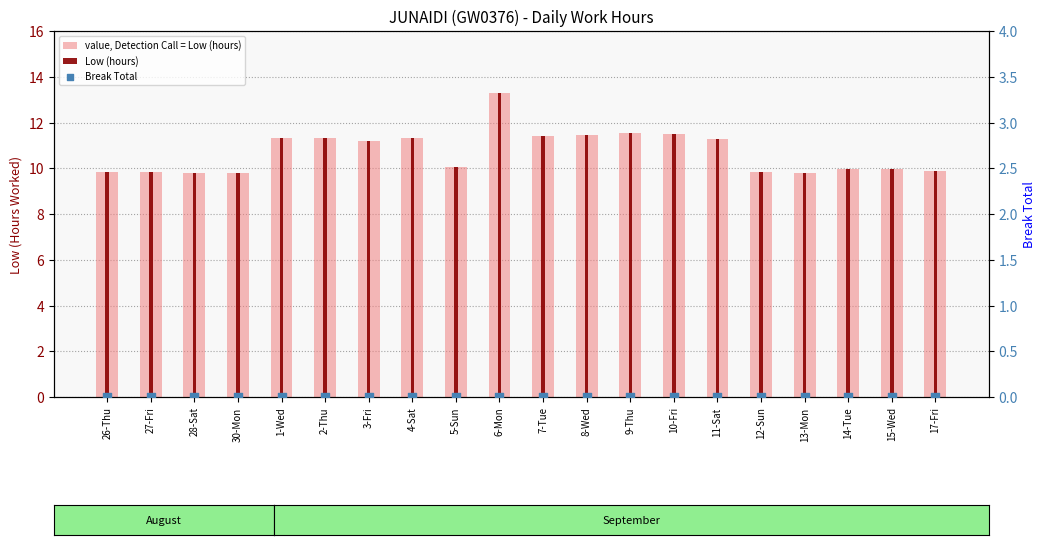

Which series has the largest Y range (max minus min)?

value, Detection Call = Low (hours)